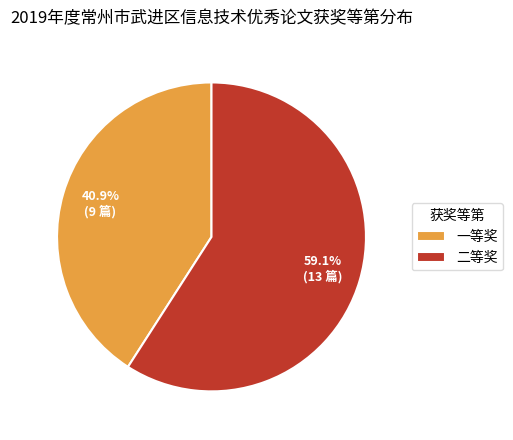

Is there any slice that represents more than half of the pie?

Yes